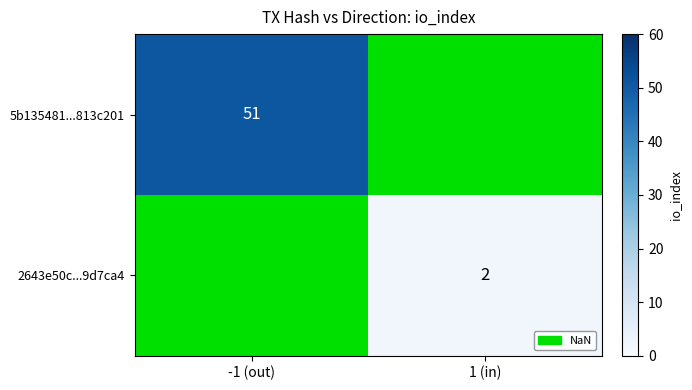

True or false: 2643e50c...9d7ca4 has a value of 1 at 1 (in).

False